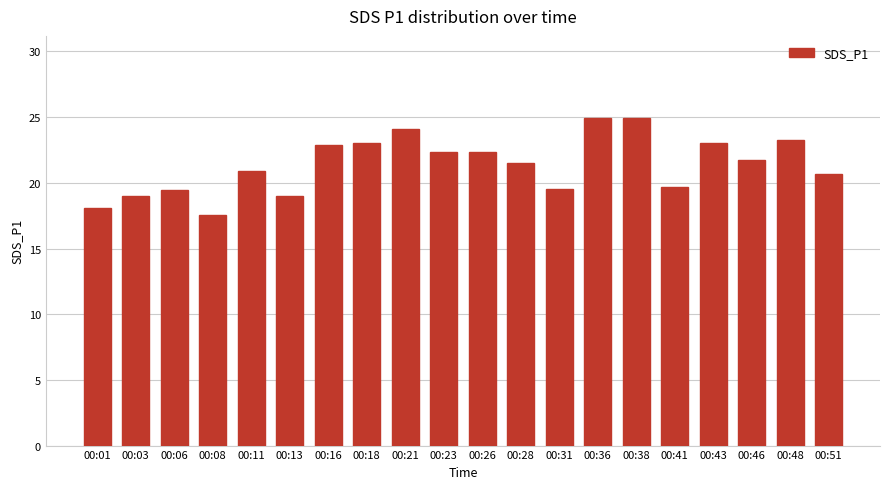

What is the value of the 13th bar from the left?

19.5